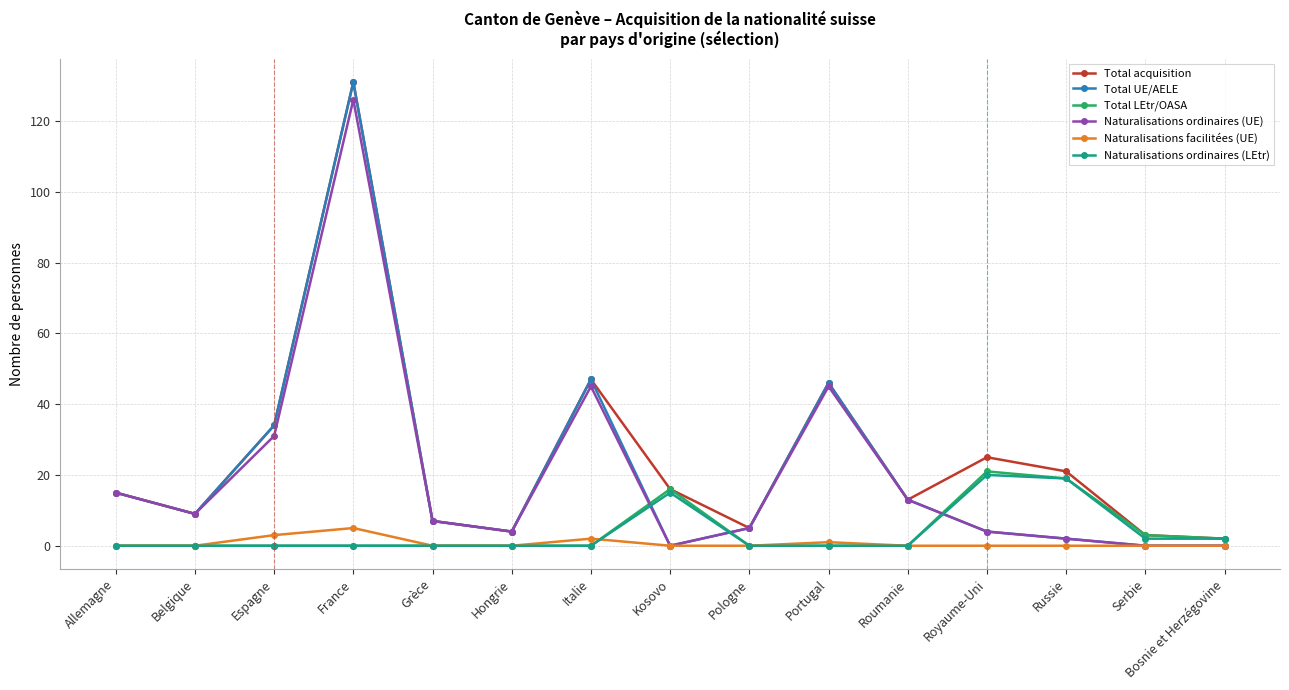

What is the label of the 7th point from the left?

Italie